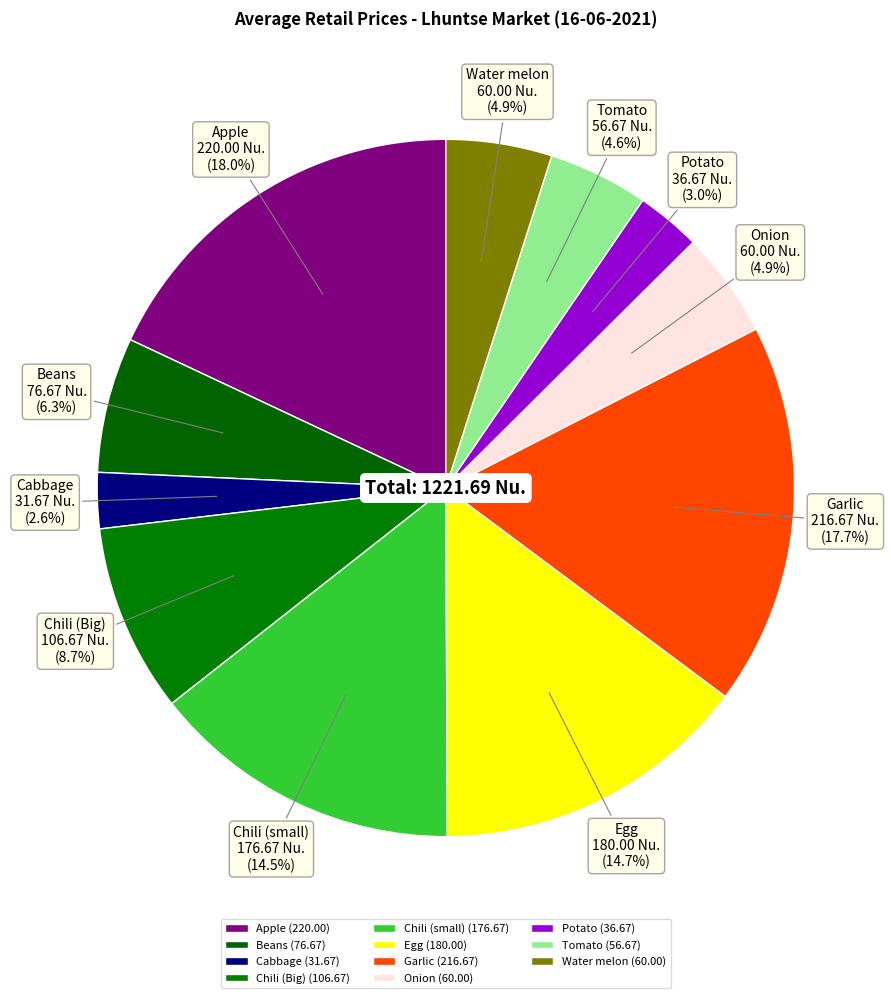

Which slice is the smallest?

Cabbage